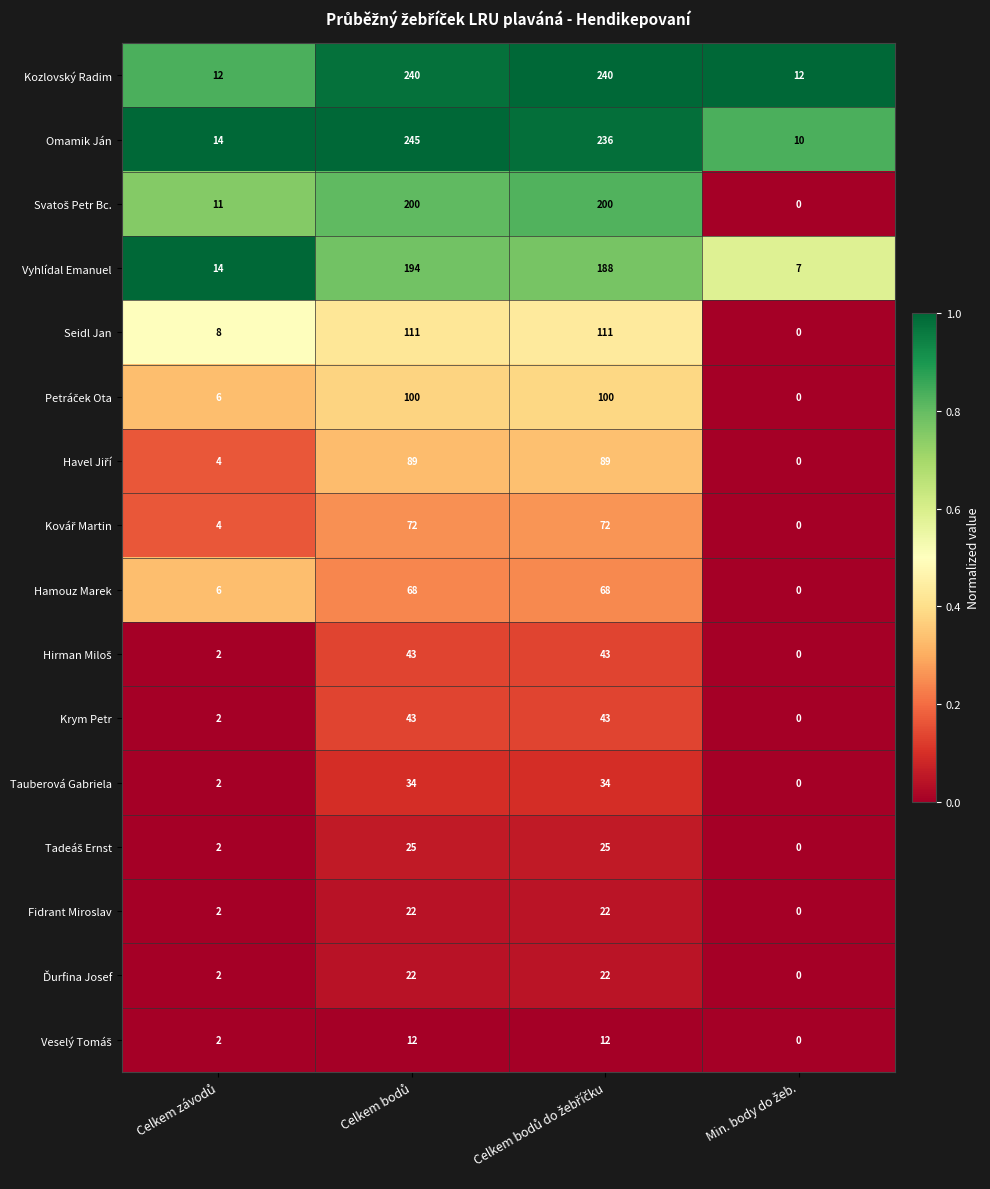

What is the average value of the Seidl Jan series?

58